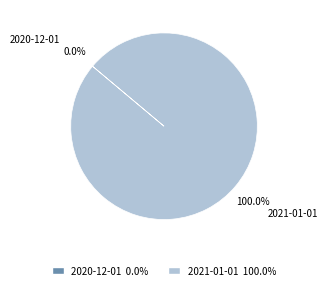

Is there a majority slice in this chart?

Yes